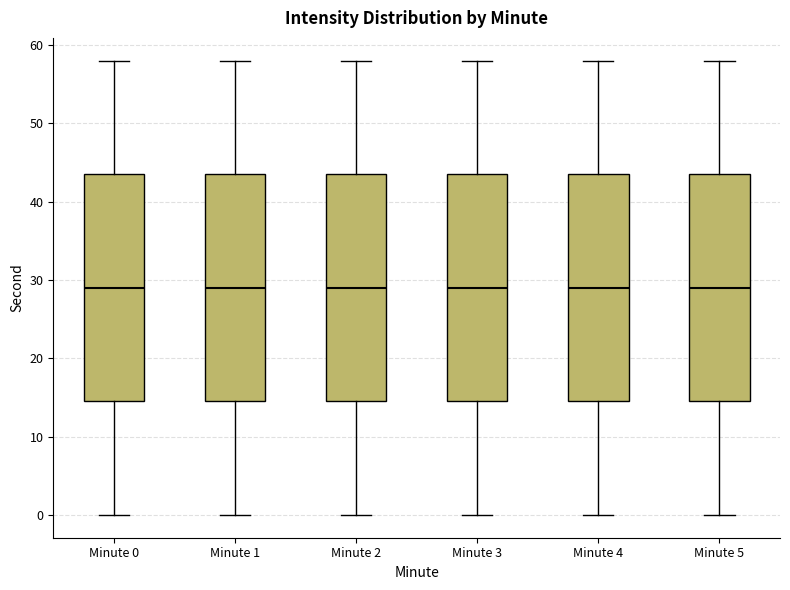

Where is the upper edge of the box for Minute 0 on the y-axis? The values are not printed on the chart, so give them approximately, as read against the axis.

44